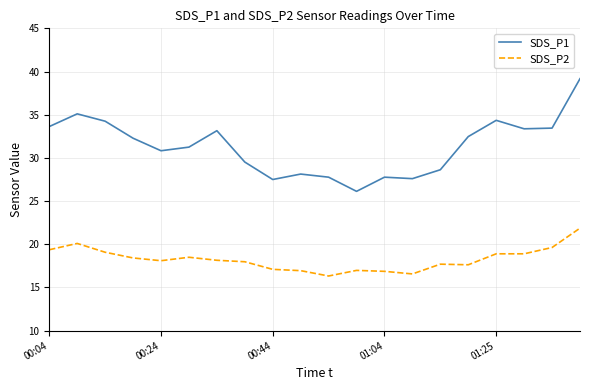

Is this an area chart (filled region under the line)?

No